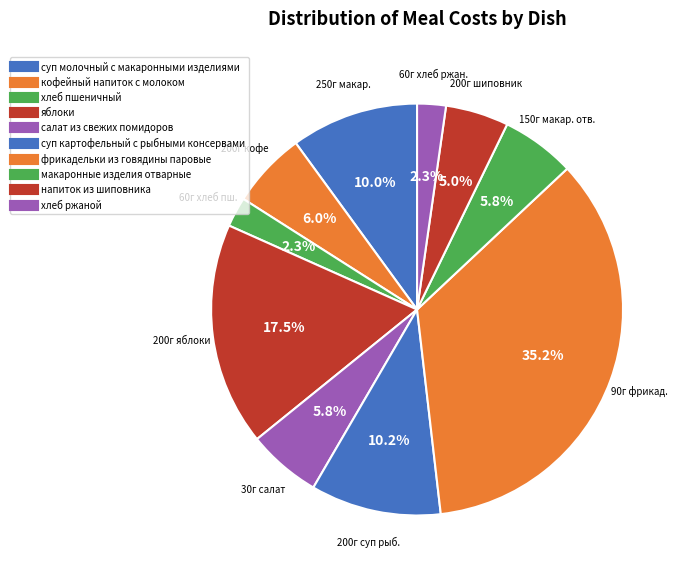

To the nearest percent, what percentage of the pie is хлеб пшеничный?

2%